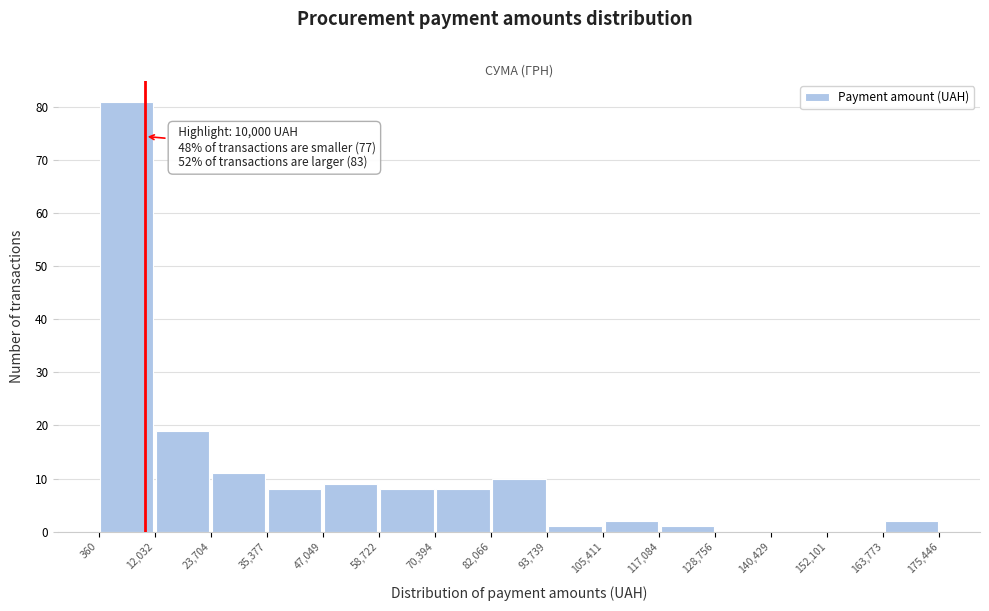

Over which range of the x-axis is the bar tallest?

360 to 12,032